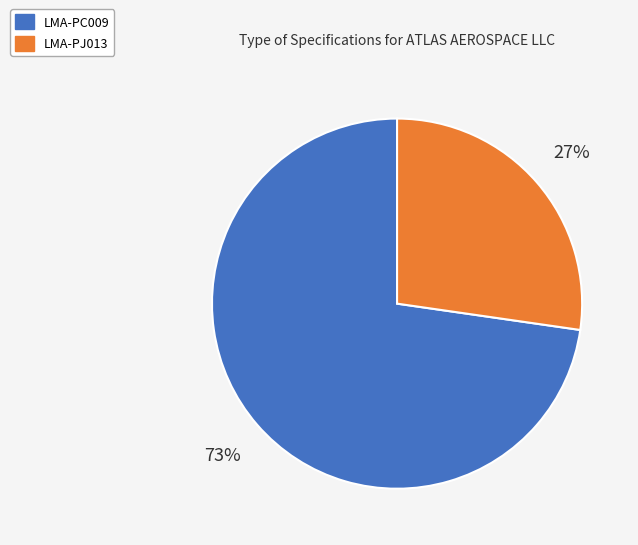

What is the ratio of the value at LMA-PJ013 to the value at LMA-PC009?

0.4